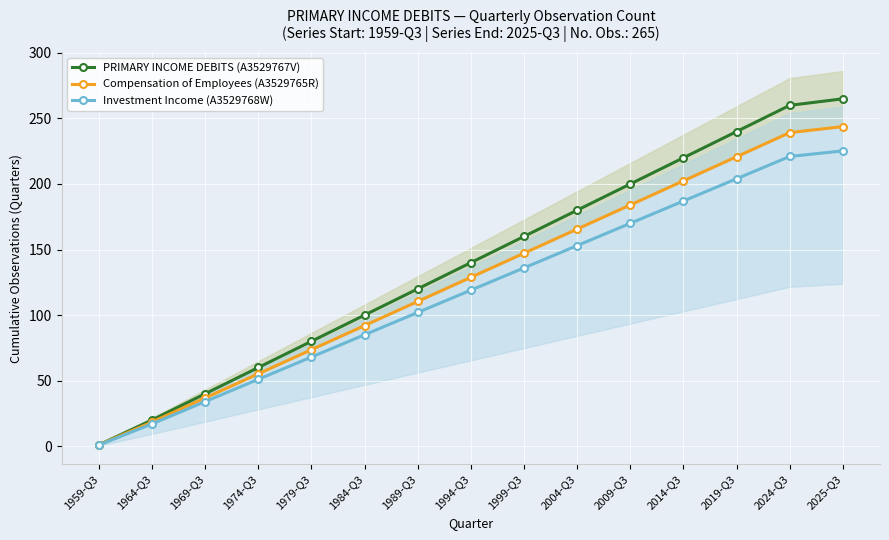

Between 1989-Q3 and 1964-Q3, which is larger?

1989-Q3